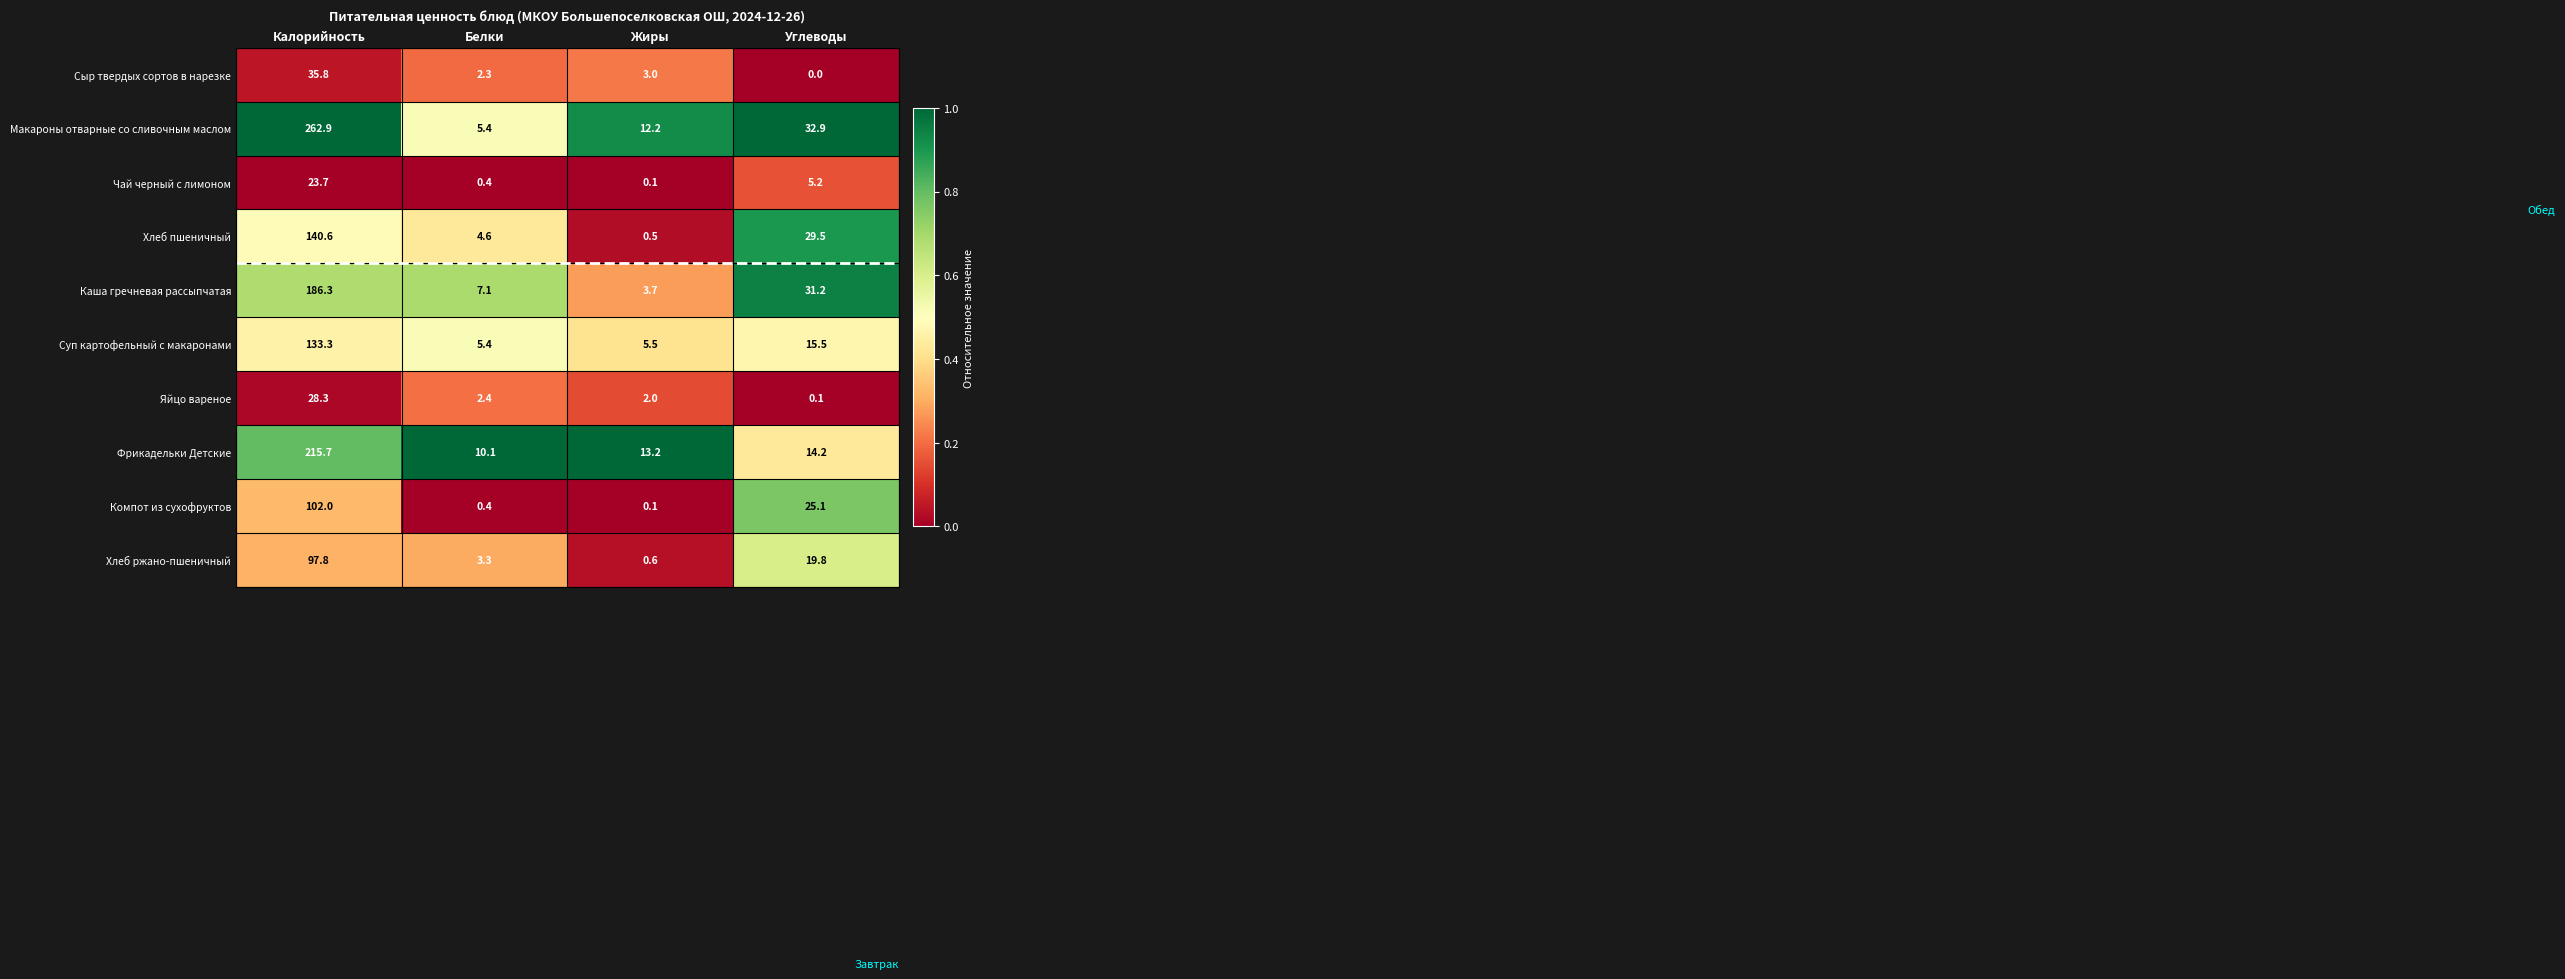

Which label corresponds to the smallest value in the chart?

Углеводы